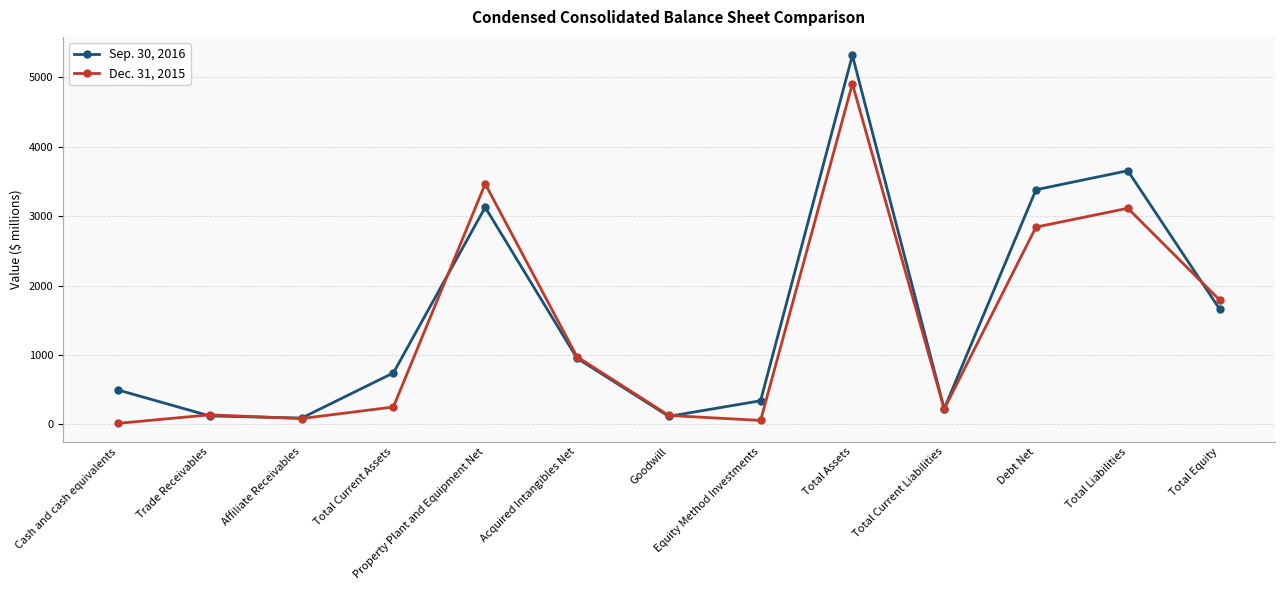

Which series has the largest range (max minus min)?

Sep. 30, 2016